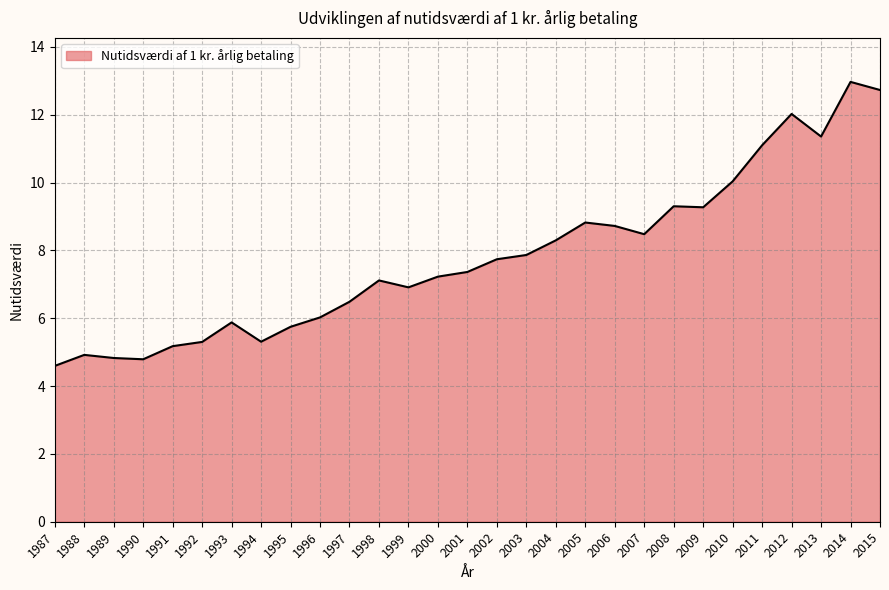

True or false: the data shows 11.4 at 2013.

True